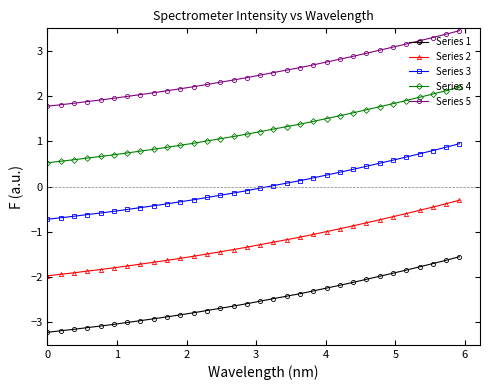

What are all the series names shown in the legend?

Series 1, Series 2, Series 3, Series 4, Series 5